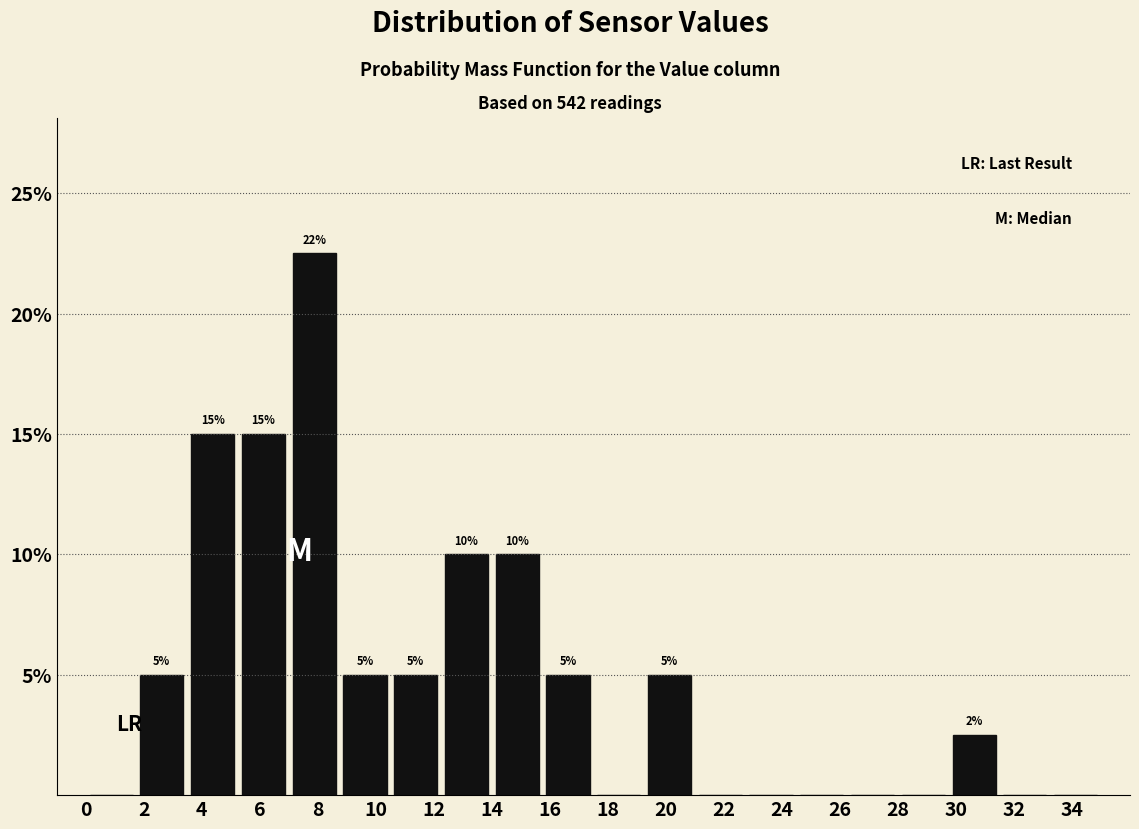

Which range on the x-axis has the tallest bar?

7.00 to 8.75